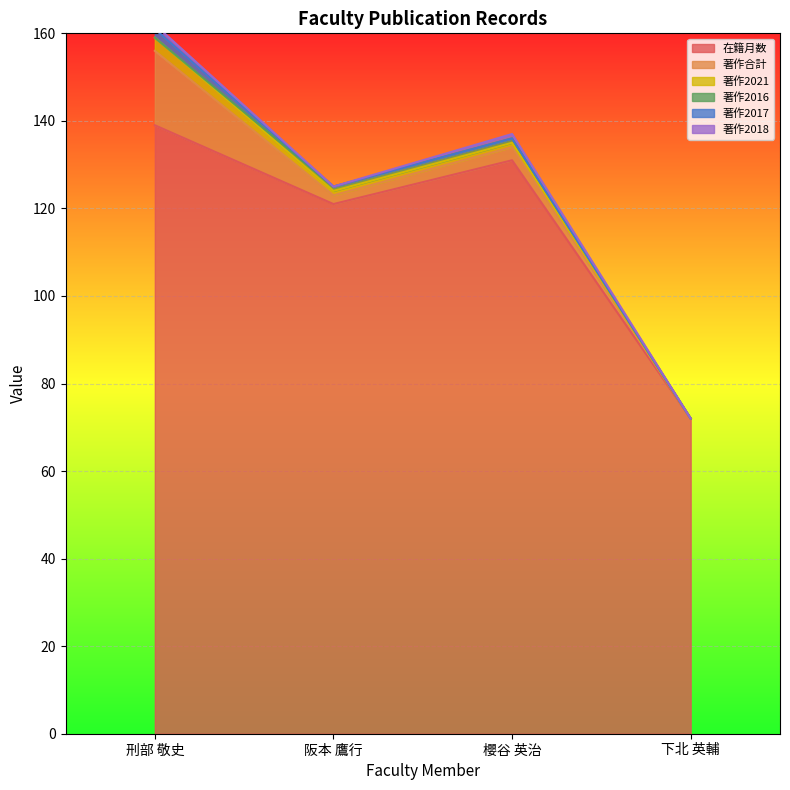

Read the 在籍月数 value at 下北 英輔.

72